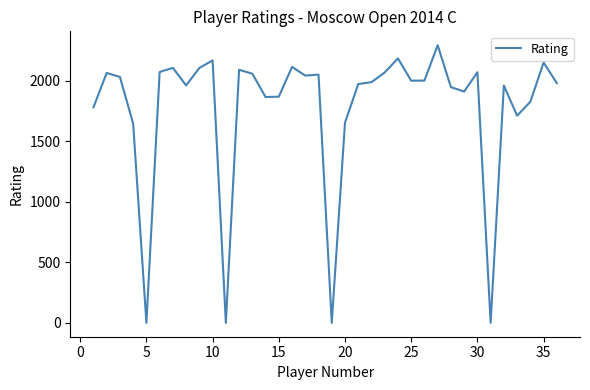

What is the sum of all values?

63732